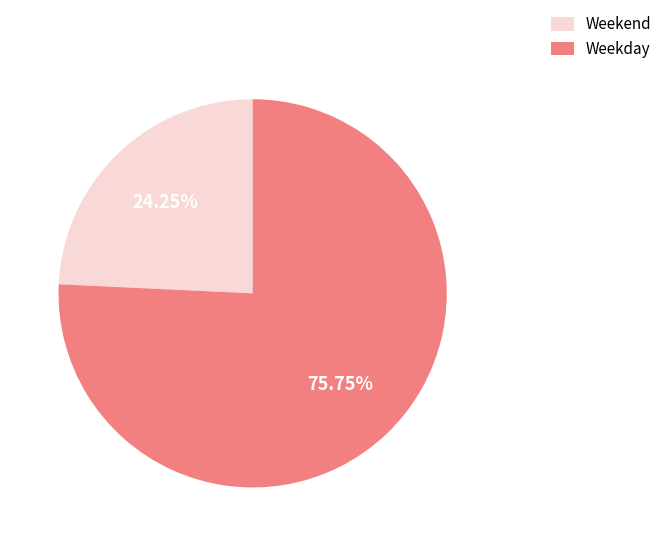

Is there a majority slice in this chart?

Yes